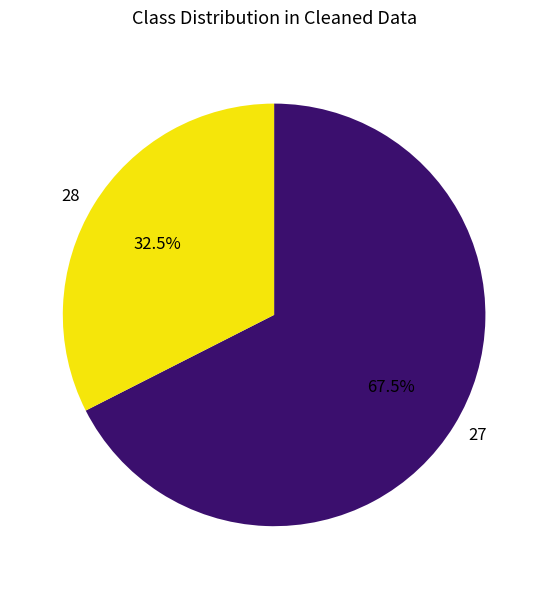

Rank the categories by value from highest to lowest.

27, 28